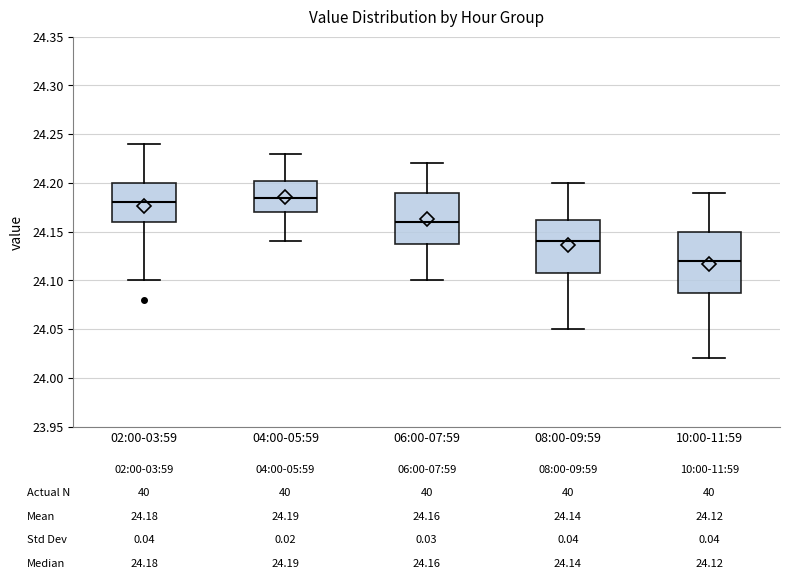

Comparing the boxes themselves (not the whiskers), which one is the tallest?

10:00-11:59